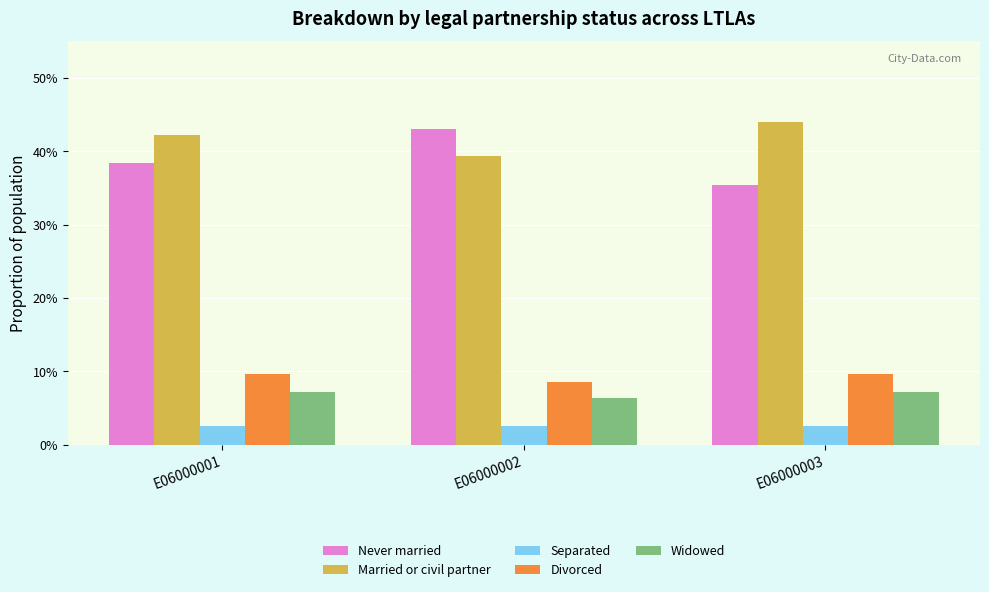

Are the bars horizontal?

No